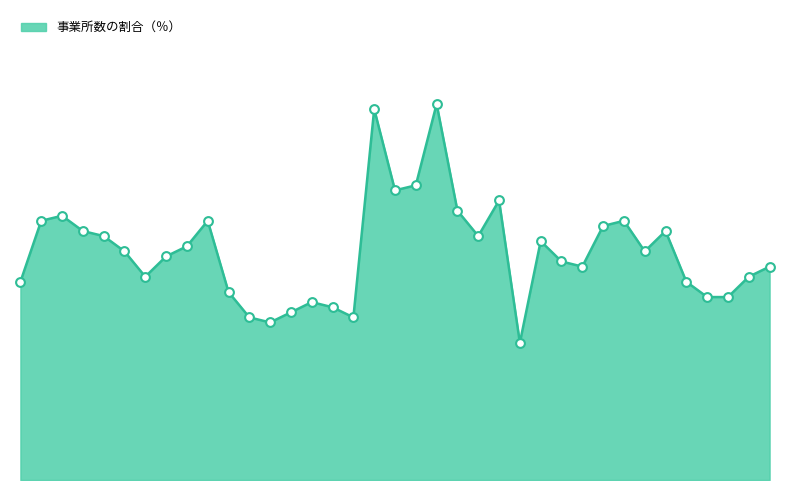

Is this an area chart (filled region under the line)?

Yes